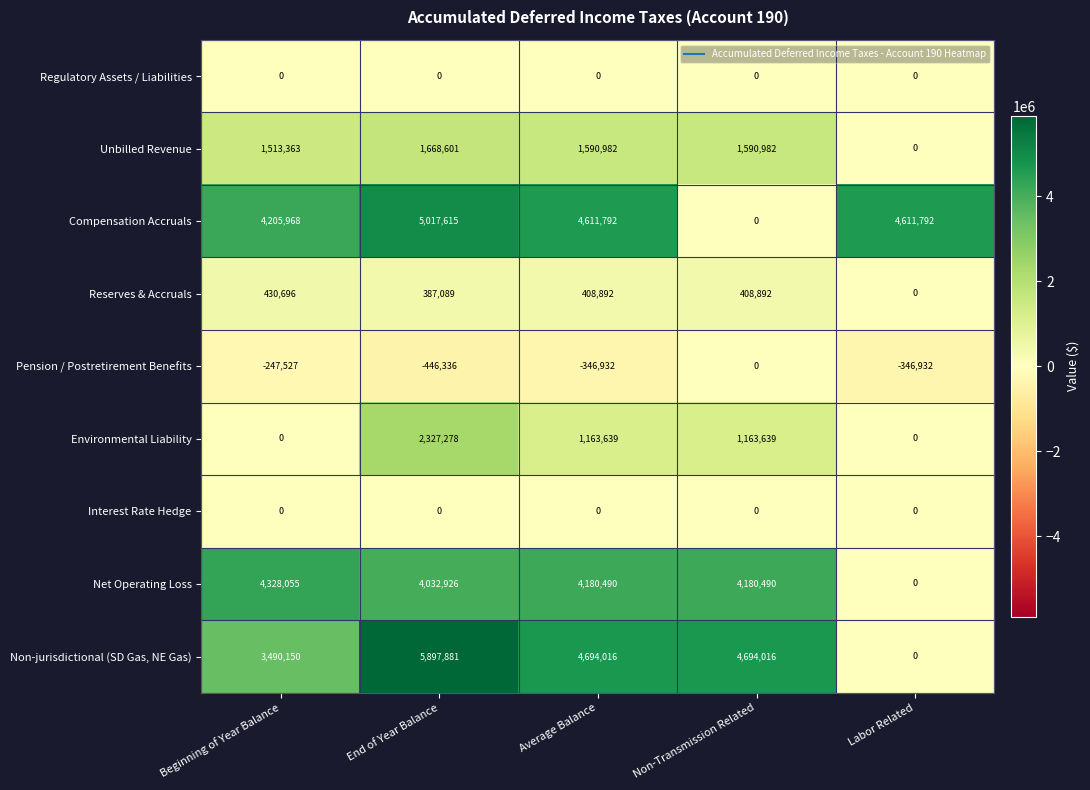

Which series has the widest spread of values?

Non-jurisdictional (SD Gas, NE Gas)